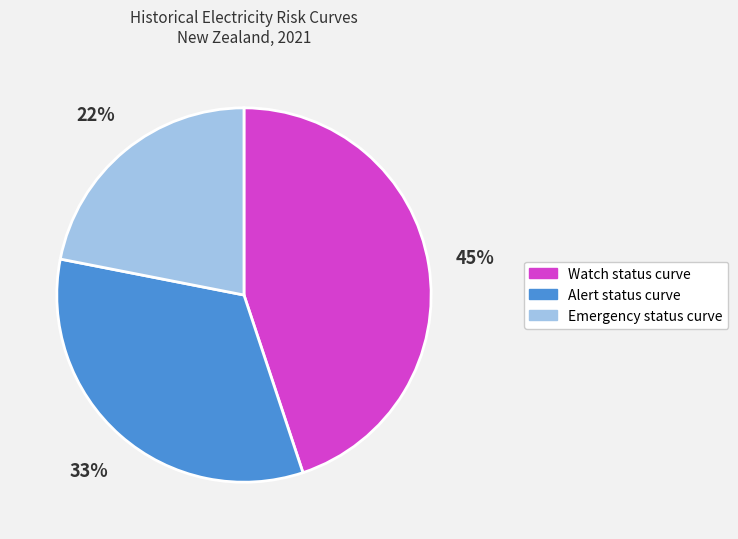

To the nearest percent, what is the difference between the largest and smallest slice percentages?

23%